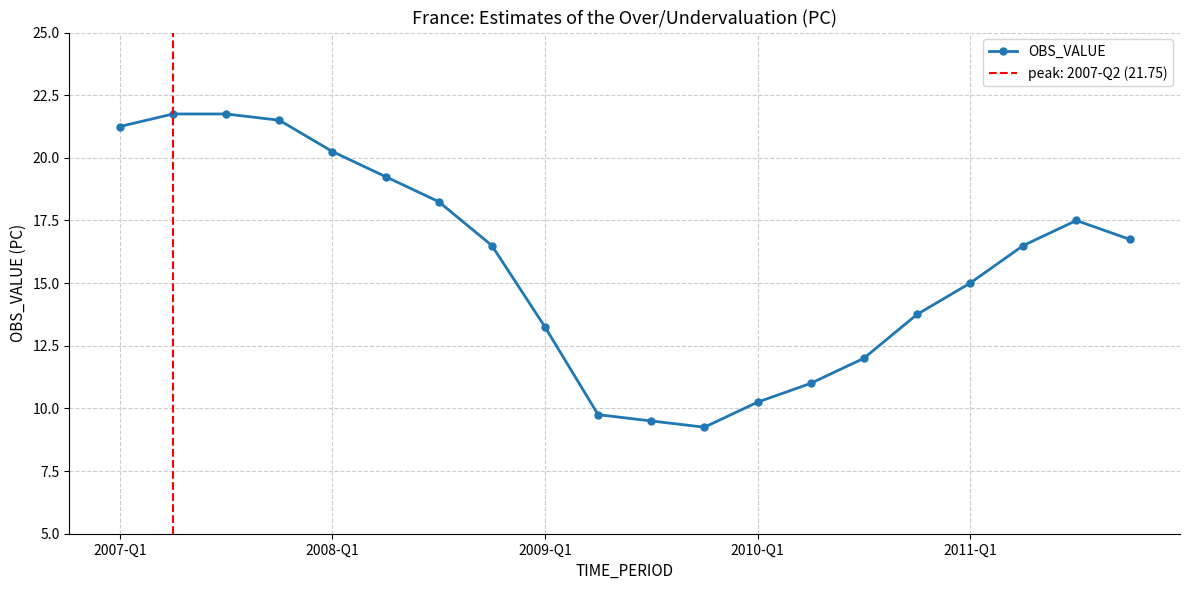

What is the average value?

15.8